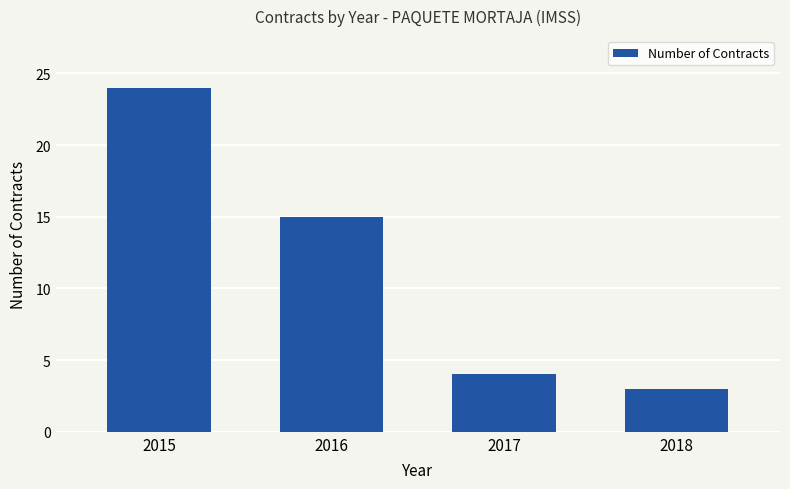

Reading left to right, extract all data points from this chart.

24	15	4	3